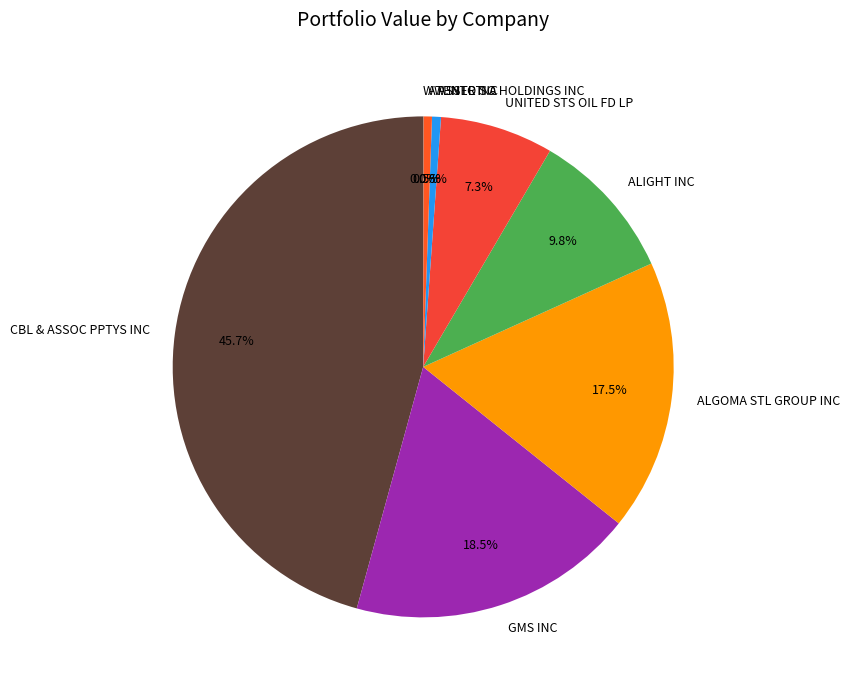

Combined, do GMS INC and CBL & ASSOC PPTYS INC account for over 50%?

Yes